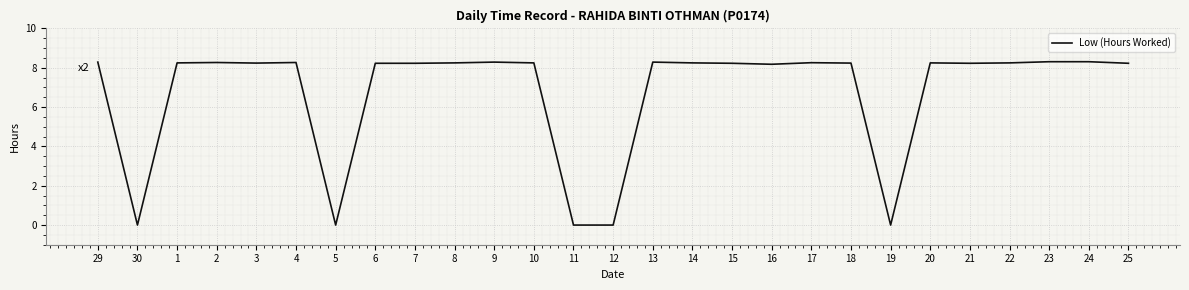

What position from the right is 12?

14